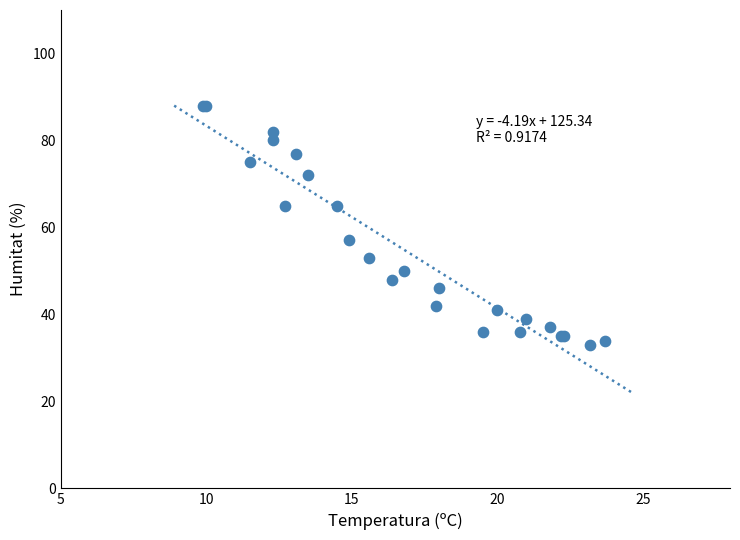

What Y value in the scatter plot is closest to 60?

57